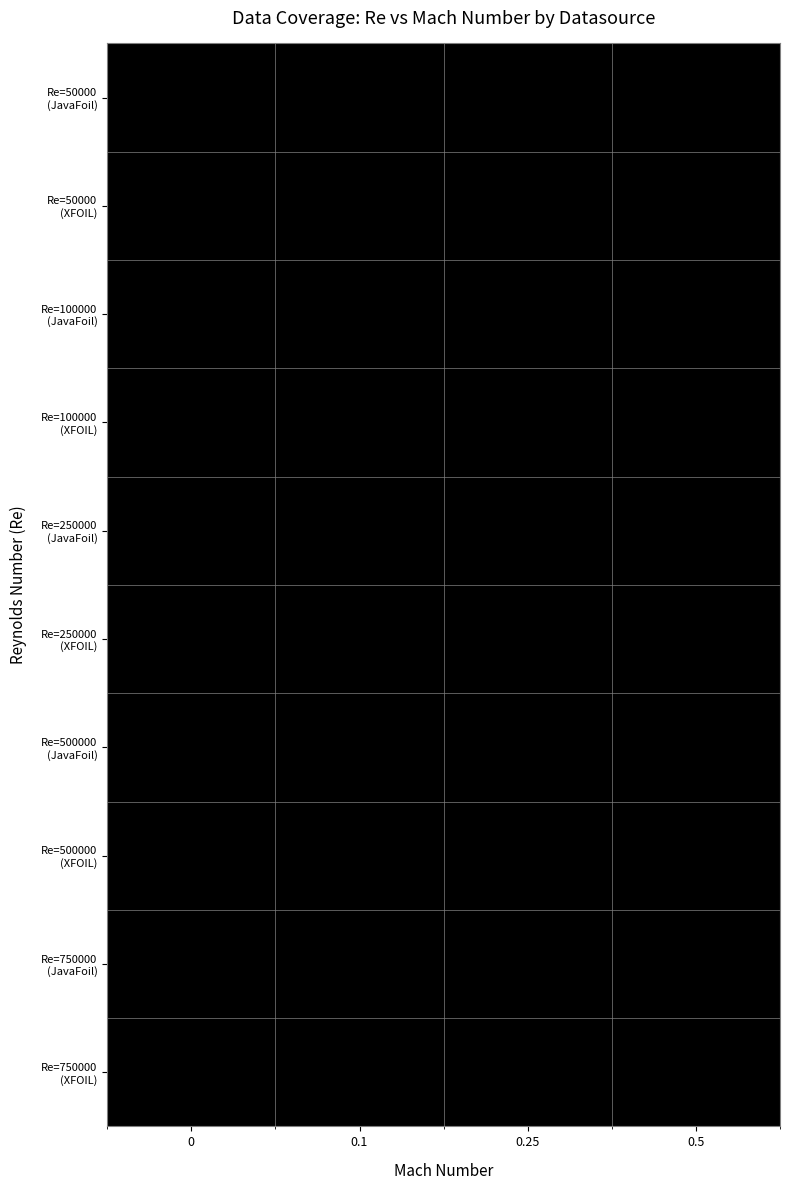

Which has a higher value, XFOIL or JavaFoil?

XFOIL